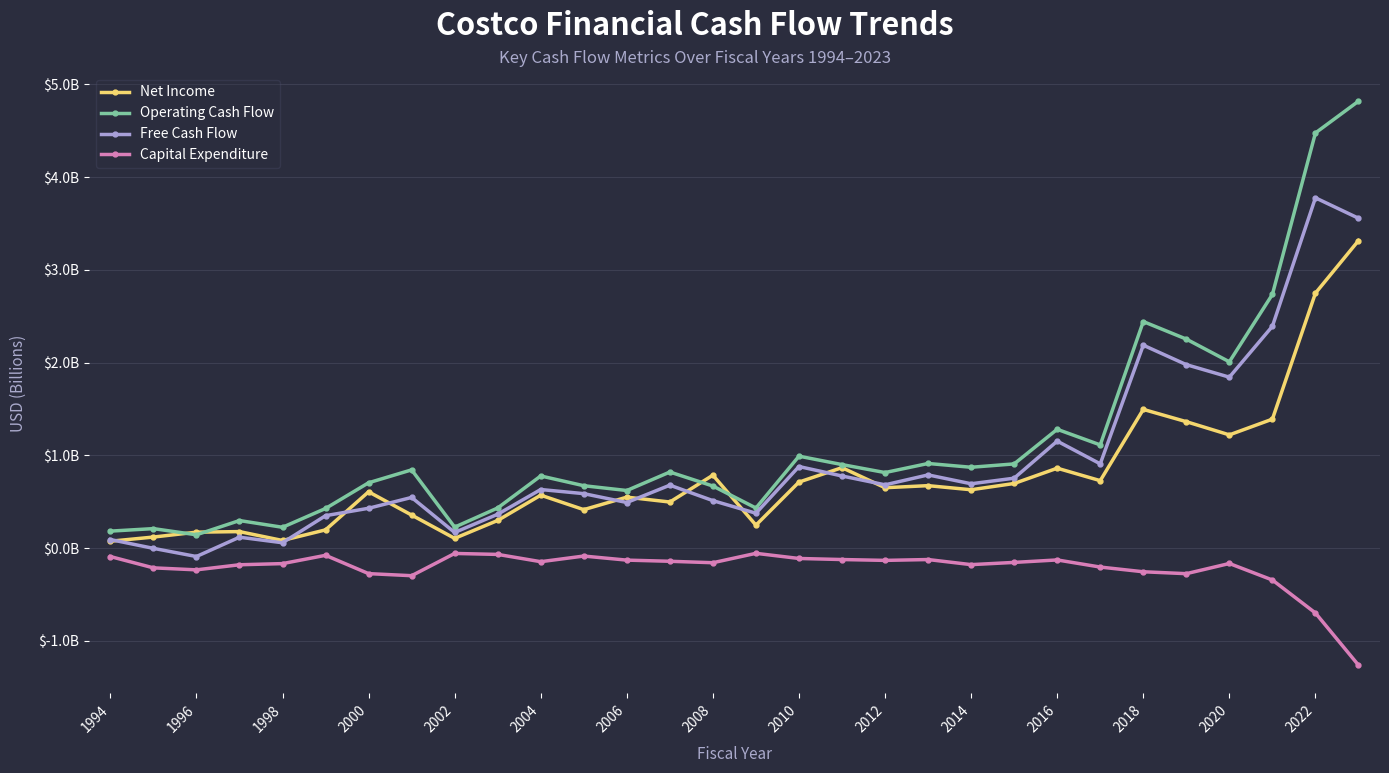

True or false: Free Cash Flow and Operating Cash Flow cross at least once.

False